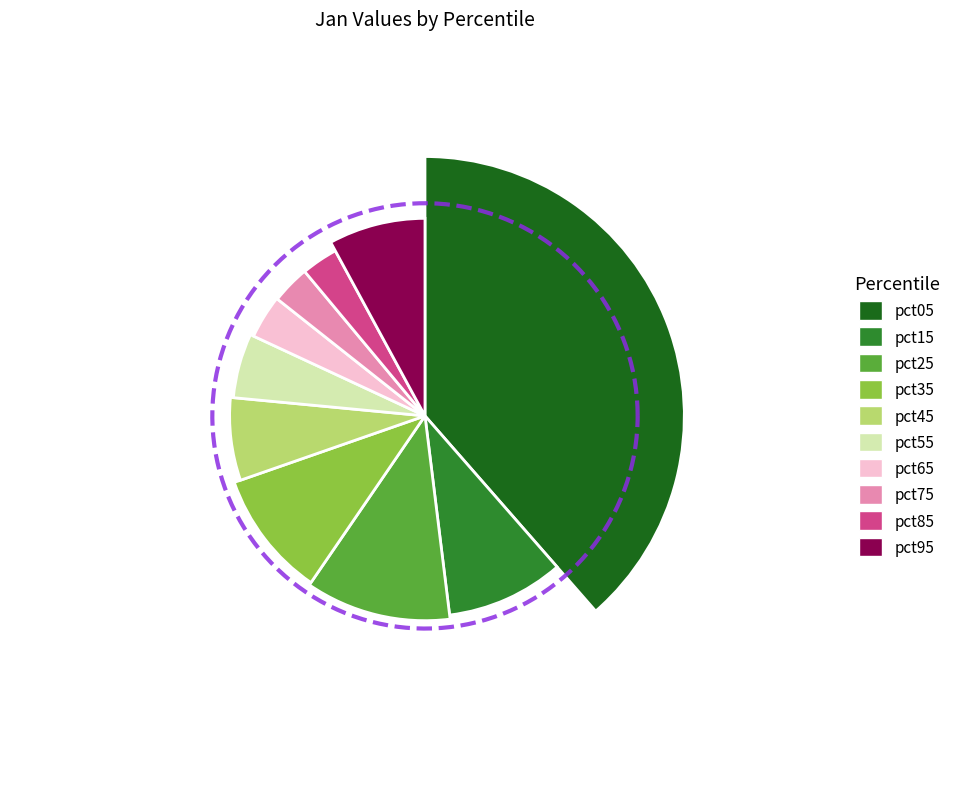

What is the largest slice in the pie chart?

pct05